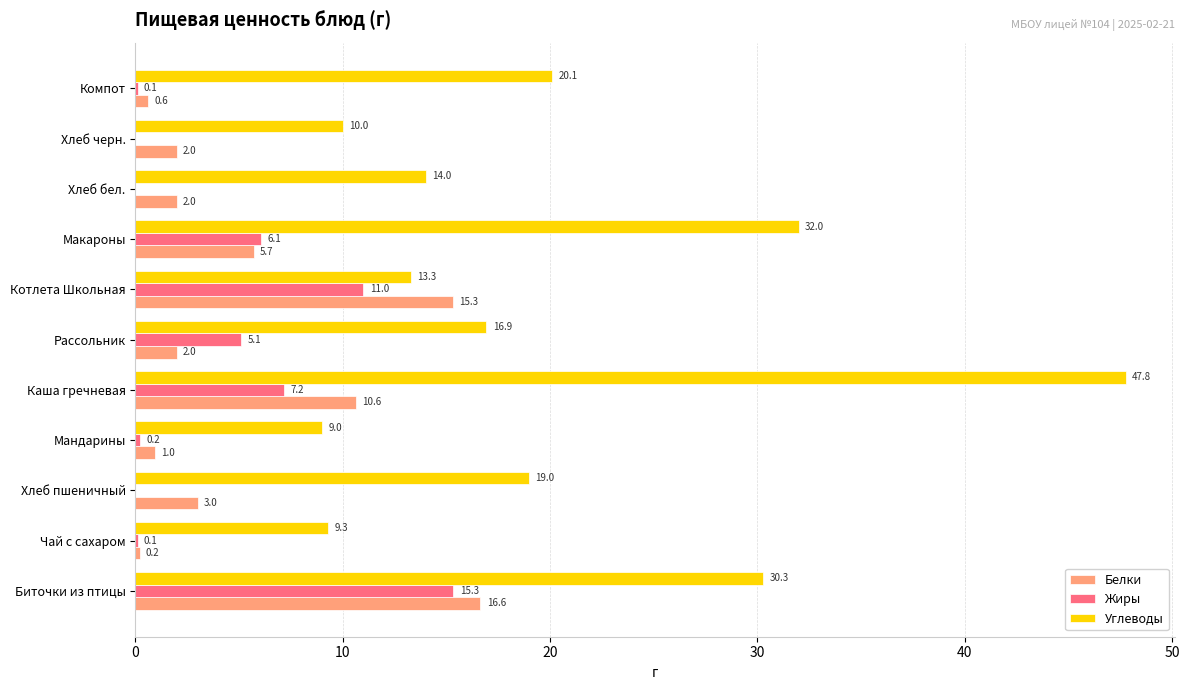

True or false: Жиры has a value of 0.0 at Хлеб пшеничный.

True